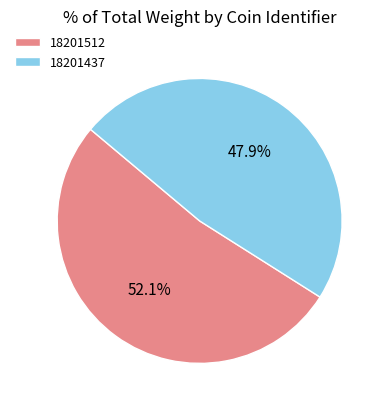

Combined, what portion of the pie is 18201512 and 18201437?

100.0%